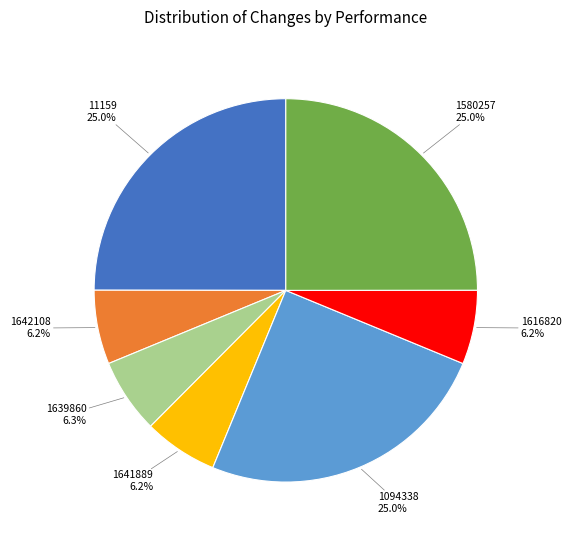

Does 1580257 represent more than half of the total?

No